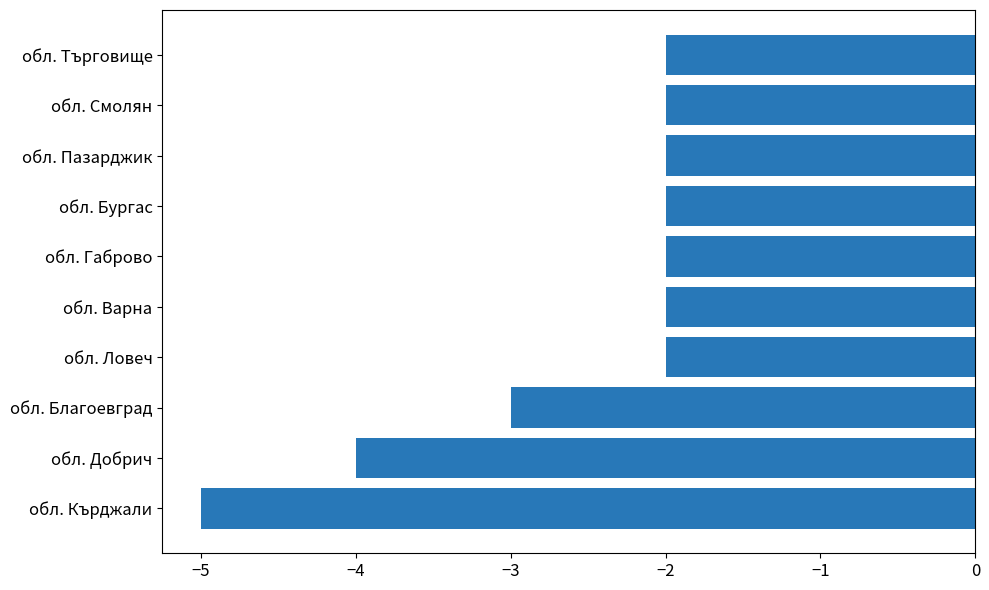

What is the difference between the maximum and minimum values?

3